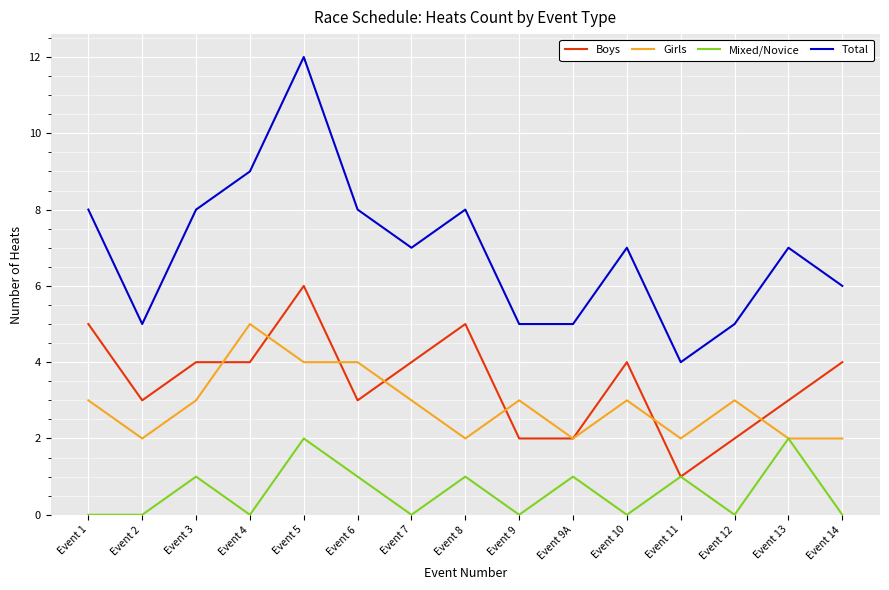

The value of Mixed/Novice at Event 3 is 2. True or false?

False